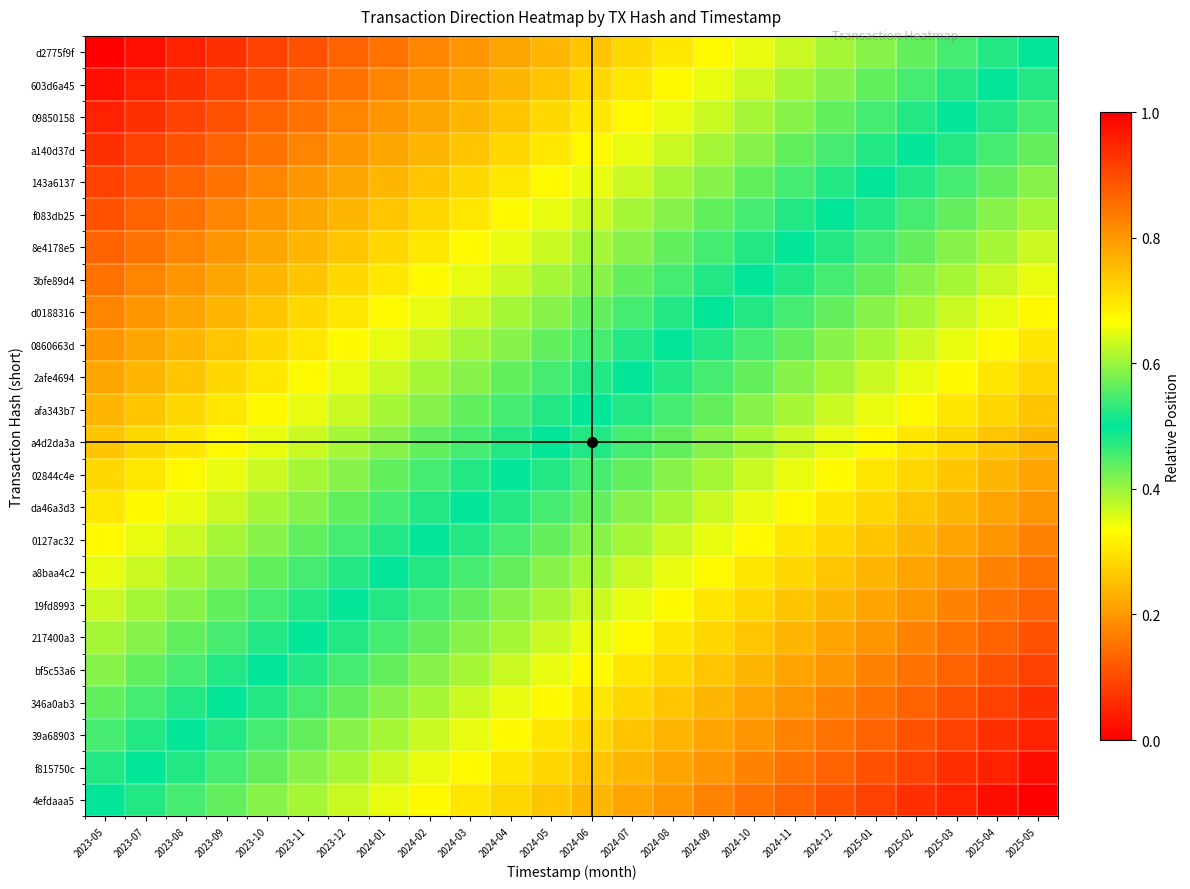

Reading right to left, what are all the values shown in this chart?

d2775f9f: 2025-05=0.5	2025-04=0.5	2025-03=0.5	2025-02=0.4	2025-01=0.4	2024-12=0.4	2024-11=0.4	2024-10=0.3	2024-09=0.3	2024-08=0.3	2024-07=0.3	2024-06=0.3	2024-05=0.2	2024-04=0.2	2024-03=0.2	2024-02=0.2	2024-01=0.2	2023-12=0.1	2023-11=0.1	2023-10=0.1	2023-09=0.1	2023-08=0.0	2023-07=0.0	2023-05=0.0
603d6a45: 2025-05=0.5	2025-04=0.5	2025-03=0.5	2025-02=0.5	2025-01=0.4	2024-12=0.4	2024-11=0.4	2024-10=0.4	2024-09=0.3	2024-08=0.3	2024-07=0.3	2024-06=0.3	2024-05=0.3	2024-04=0.2	2024-03=0.2	2024-02=0.2	2024-01=0.2	2023-12=0.2	2023-11=0.1	2023-10=0.1	2023-09=0.1	2023-08=0.1	2023-07=0.0	2023-05=0.0
09850158: 2025-05=0.5	2025-04=0.5	2025-03=0.5	2025-02=0.5	2025-01=0.5	2024-12=0.4	2024-11=0.4	2024-10=0.4	2024-09=0.4	2024-08=0.3	2024-07=0.3	2024-06=0.3	2024-05=0.3	2024-04=0.3	2024-03=0.2	2024-02=0.2	2024-01=0.2	2023-12=0.2	2023-11=0.2	2023-10=0.1	2023-09=0.1	2023-08=0.1	2023-07=0.1	2023-05=0.0
a140d37d: 2025-05=0.6	2025-04=0.5	2025-03=0.5	2025-02=0.5	2025-01=0.5	2024-12=0.5	2024-11=0.4	2024-10=0.4	2024-09=0.4	2024-08=0.4	2024-07=0.3	2024-06=0.3	2024-05=0.3	2024-04=0.3	2024-03=0.3	2024-02=0.2	2024-01=0.2	2023-12=0.2	2023-11=0.2	2023-10=0.2	2023-09=0.1	2023-08=0.1	2023-07=0.1	2023-05=0.1
143a6137: 2025-05=0.6	2025-04=0.6	2025-03=0.5	2025-02=0.5	2025-01=0.5	2024-12=0.5	2024-11=0.5	2024-10=0.4	2024-09=0.4	2024-08=0.4	2024-07=0.4	2024-06=0.3	2024-05=0.3	2024-04=0.3	2024-03=0.3	2024-02=0.3	2024-01=0.2	2023-12=0.2	2023-11=0.2	2023-10=0.2	2023-09=0.2	2023-08=0.1	2023-07=0.1	2023-05=0.1
f083db25: 2025-05=0.6	2025-04=0.6	2025-03=0.6	2025-02=0.5	2025-01=0.5	2024-12=0.5	2024-11=0.5	2024-10=0.5	2024-09=0.4	2024-08=0.4	2024-07=0.4	2024-06=0.4	2024-05=0.3	2024-04=0.3	2024-03=0.3	2024-02=0.3	2024-01=0.3	2023-12=0.2	2023-11=0.2	2023-10=0.2	2023-09=0.2	2023-08=0.2	2023-07=0.1	2023-05=0.1
8e4178e5: 2025-05=0.6	2025-04=0.6	2025-03=0.6	2025-02=0.6	2025-01=0.5	2024-12=0.5	2024-11=0.5	2024-10=0.5	2024-09=0.5	2024-08=0.4	2024-07=0.4	2024-06=0.4	2024-05=0.4	2024-04=0.3	2024-03=0.3	2024-02=0.3	2024-01=0.3	2023-12=0.3	2023-11=0.2	2023-10=0.2	2023-09=0.2	2023-08=0.2	2023-07=0.2	2023-05=0.1
3bfe89d4: 2025-05=0.7	2025-04=0.6	2025-03=0.6	2025-02=0.6	2025-01=0.6	2024-12=0.5	2024-11=0.5	2024-10=0.5	2024-09=0.5	2024-08=0.5	2024-07=0.4	2024-06=0.4	2024-05=0.4	2024-04=0.4	2024-03=0.3	2024-02=0.3	2024-01=0.3	2023-12=0.3	2023-11=0.3	2023-10=0.2	2023-09=0.2	2023-08=0.2	2023-07=0.2	2023-05=0.2
d0188316: 2025-05=0.7	2025-04=0.7	2025-03=0.6	2025-02=0.6	2025-01=0.6	2024-12=0.6	2024-11=0.5	2024-10=0.5	2024-09=0.5	2024-08=0.5	2024-07=0.5	2024-06=0.4	2024-05=0.4	2024-04=0.4	2024-03=0.4	2024-02=0.3	2024-01=0.3	2023-12=0.3	2023-11=0.3	2023-10=0.3	2023-09=0.2	2023-08=0.2	2023-07=0.2	2023-05=0.2
0860663d: 2025-05=0.7	2025-04=0.7	2025-03=0.7	2025-02=0.6	2025-01=0.6	2024-12=0.6	2024-11=0.6	2024-10=0.5	2024-09=0.5	2024-08=0.5	2024-07=0.5	2024-06=0.5	2024-05=0.4	2024-04=0.4	2024-03=0.4	2024-02=0.4	2024-01=0.3	2023-12=0.3	2023-11=0.3	2023-10=0.3	2023-09=0.3	2023-08=0.2	2023-07=0.2	2023-05=0.2
2afe4694: 2025-05=0.7	2025-04=0.7	2025-03=0.7	2025-02=0.7	2025-01=0.6	2024-12=0.6	2024-11=0.6	2024-10=0.6	2024-09=0.5	2024-08=0.5	2024-07=0.5	2024-06=0.5	2024-05=0.5	2024-04=0.4	2024-03=0.4	2024-02=0.4	2024-01=0.4	2023-12=0.3	2023-11=0.3	2023-10=0.3	2023-09=0.3	2023-08=0.3	2023-07=0.2	2023-05=0.2
afa343b7: 2025-05=0.7	2025-04=0.7	2025-03=0.7	2025-02=0.7	2025-01=0.7	2024-12=0.6	2024-11=0.6	2024-10=0.6	2024-09=0.6	2024-08=0.5	2024-07=0.5	2024-06=0.5	2024-05=0.5	2024-04=0.5	2024-03=0.4	2024-02=0.4	2024-01=0.4	2023-12=0.4	2023-11=0.3	2023-10=0.3	2023-09=0.3	2023-08=0.3	2023-07=0.3	2023-05=0.2
a4d2da3a: 2025-05=0.8	2025-04=0.7	2025-03=0.7	2025-02=0.7	2025-01=0.7	2024-12=0.7	2024-11=0.6	2024-10=0.6	2024-09=0.6	2024-08=0.6	2024-07=0.5	2024-06=0.5	2024-05=0.5	2024-04=0.5	2024-03=0.5	2024-02=0.4	2024-01=0.4	2023-12=0.4	2023-11=0.4	2023-10=0.3	2023-09=0.3	2023-08=0.3	2023-07=0.3	2023-05=0.3
02844c4e: 2025-05=0.8	2025-04=0.8	2025-03=0.7	2025-02=0.7	2025-01=0.7	2024-12=0.7	2024-11=0.7	2024-10=0.6	2024-09=0.6	2024-08=0.6	2024-07=0.6	2024-06=0.5	2024-05=0.5	2024-04=0.5	2024-03=0.5	2024-02=0.5	2024-01=0.4	2023-12=0.4	2023-11=0.4	2023-10=0.4	2023-09=0.3	2023-08=0.3	2023-07=0.3	2023-05=0.3
da46a3d3: 2025-05=0.8	2025-04=0.8	2025-03=0.8	2025-02=0.7	2025-01=0.7	2024-12=0.7	2024-11=0.7	2024-10=0.7	2024-09=0.6	2024-08=0.6	2024-07=0.6	2024-06=0.6	2024-05=0.5	2024-04=0.5	2024-03=0.5	2024-02=0.5	2024-01=0.5	2023-12=0.4	2023-11=0.4	2023-10=0.4	2023-09=0.4	2023-08=0.3	2023-07=0.3	2023-05=0.3
0127ac32: 2025-05=0.8	2025-04=0.8	2025-03=0.8	2025-02=0.8	2025-01=0.7	2024-12=0.7	2024-11=0.7	2024-10=0.7	2024-09=0.7	2024-08=0.6	2024-07=0.6	2024-06=0.6	2024-05=0.6	2024-04=0.5	2024-03=0.5	2024-02=0.5	2024-01=0.5	2023-12=0.5	2023-11=0.4	2023-10=0.4	2023-09=0.4	2023-08=0.4	2023-07=0.3	2023-05=0.3
a8baa4c2: 2025-05=0.8	2025-04=0.8	2025-03=0.8	2025-02=0.8	2025-01=0.8	2024-12=0.7	2024-11=0.7	2024-10=0.7	2024-09=0.7	2024-08=0.7	2024-07=0.6	2024-06=0.6	2024-05=0.6	2024-04=0.6	2024-03=0.5	2024-02=0.5	2024-01=0.5	2023-12=0.5	2023-11=0.5	2023-10=0.4	2023-09=0.4	2023-08=0.4	2023-07=0.4	2023-05=0.3
19fd8993: 2025-05=0.9	2025-04=0.8	2025-03=0.8	2025-02=0.8	2025-01=0.8	2024-12=0.8	2024-11=0.7	2024-10=0.7	2024-09=0.7	2024-08=0.7	2024-07=0.7	2024-06=0.6	2024-05=0.6	2024-04=0.6	2024-03=0.6	2024-02=0.5	2024-01=0.5	2023-12=0.5	2023-11=0.5	2023-10=0.5	2023-09=0.4	2023-08=0.4	2023-07=0.4	2023-05=0.4
217400a3: 2025-05=0.9	2025-04=0.9	2025-03=0.8	2025-02=0.8	2025-01=0.8	2024-12=0.8	2024-11=0.8	2024-10=0.7	2024-09=0.7	2024-08=0.7	2024-07=0.7	2024-06=0.7	2024-05=0.6	2024-04=0.6	2024-03=0.6	2024-02=0.6	2024-01=0.5	2023-12=0.5	2023-11=0.5	2023-10=0.5	2023-09=0.5	2023-08=0.4	2023-07=0.4	2023-05=0.4
bf5c53a6: 2025-05=0.9	2025-04=0.9	2025-03=0.9	2025-02=0.8	2025-01=0.8	2024-12=0.8	2024-11=0.8	2024-10=0.8	2024-09=0.7	2024-08=0.7	2024-07=0.7	2024-06=0.7	2024-05=0.7	2024-04=0.6	2024-03=0.6	2024-02=0.6	2024-01=0.6	2023-12=0.5	2023-11=0.5	2023-10=0.5	2023-09=0.5	2023-08=0.5	2023-07=0.4	2023-05=0.4
346a0ab3: 2025-05=0.9	2025-04=0.9	2025-03=0.9	2025-02=0.9	2025-01=0.8	2024-12=0.8	2024-11=0.8	2024-10=0.8	2024-09=0.8	2024-08=0.7	2024-07=0.7	2024-06=0.7	2024-05=0.7	2024-04=0.7	2024-03=0.6	2024-02=0.6	2024-01=0.6	2023-12=0.6	2023-11=0.5	2023-10=0.5	2023-09=0.5	2023-08=0.5	2023-07=0.5	2023-05=0.4
39a68903: 2025-05=1.0	2025-04=0.9	2025-03=0.9	2025-02=0.9	2025-01=0.9	2024-12=0.8	2024-11=0.8	2024-10=0.8	2024-09=0.8	2024-08=0.8	2024-07=0.7	2024-06=0.7	2024-05=0.7	2024-04=0.7	2024-03=0.7	2024-02=0.6	2024-01=0.6	2023-12=0.6	2023-11=0.6	2023-10=0.5	2023-09=0.5	2023-08=0.5	2023-07=0.5	2023-05=0.5
f815750c: 2025-05=1.0	2025-04=1.0	2025-03=0.9	2025-02=0.9	2025-01=0.9	2024-12=0.9	2024-11=0.8	2024-10=0.8	2024-09=0.8	2024-08=0.8	2024-07=0.8	2024-06=0.7	2024-05=0.7	2024-04=0.7	2024-03=0.7	2024-02=0.7	2024-01=0.6	2023-12=0.6	2023-11=0.6	2023-10=0.6	2023-09=0.5	2023-08=0.5	2023-07=0.5	2023-05=0.5
4efdaaa5: 2025-05=1.0	2025-04=1.0	2025-03=1.0	2025-02=0.9	2025-01=0.9	2024-12=0.9	2024-11=0.9	2024-10=0.8	2024-09=0.8	2024-08=0.8	2024-07=0.8	2024-06=0.8	2024-05=0.7	2024-04=0.7	2024-03=0.7	2024-02=0.7	2024-01=0.7	2023-12=0.6	2023-11=0.6	2023-10=0.6	2023-09=0.6	2023-08=0.5	2023-07=0.5	2023-05=0.5